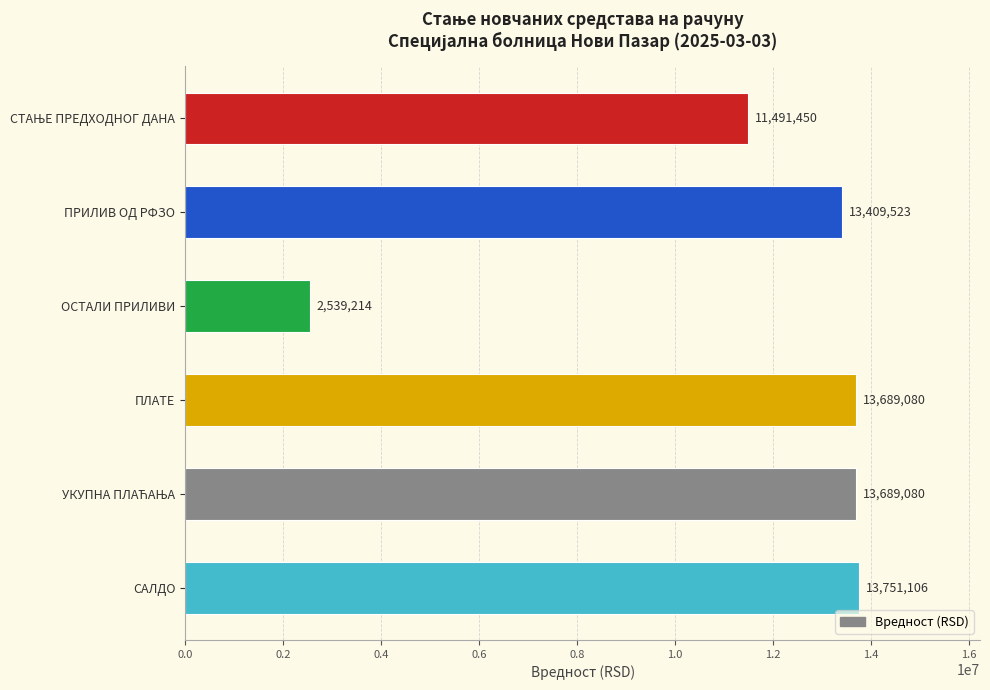

How many series are shown in this chart?

1